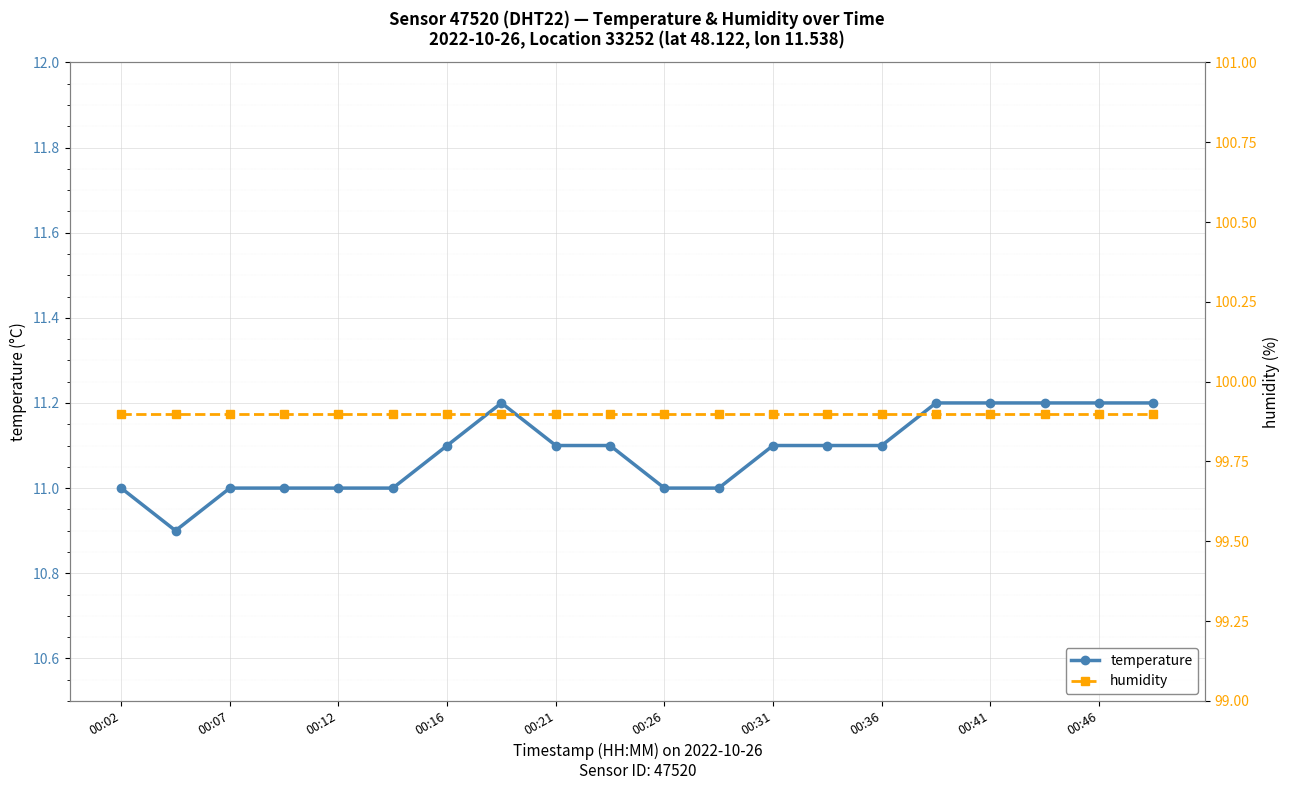

What is the value of the temperature point at the 19th from the left?

11.2